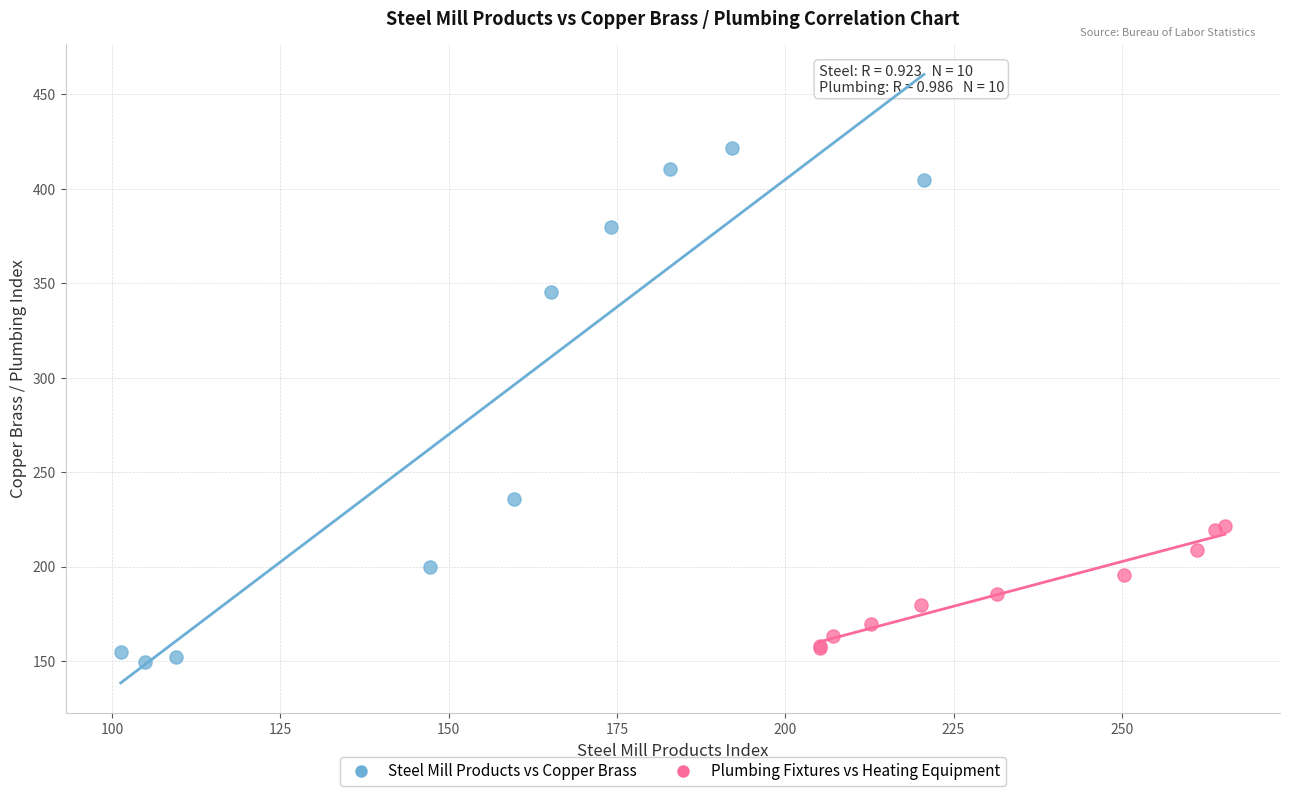

Which series reaches the minimum Y coordinate?

Steel Mill Products vs Copper Brass